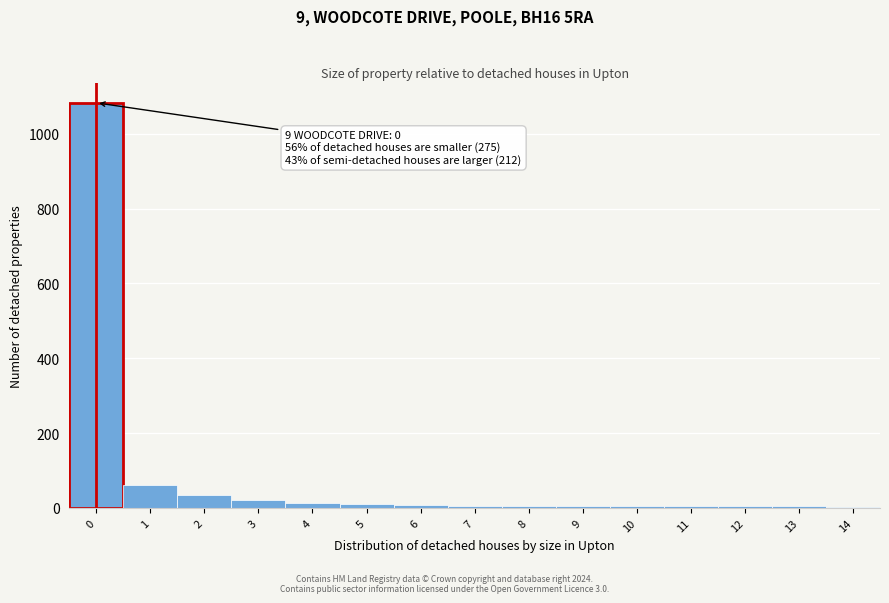

True or false: the data shows 1083 at 0.

True